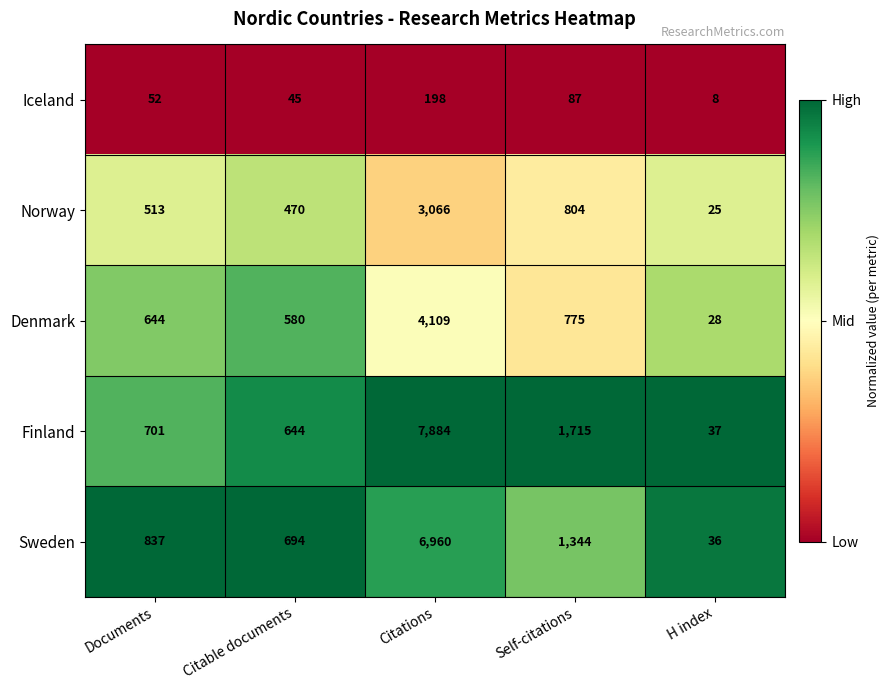

What is the spread (max minus min) of values at Citable documents?

649